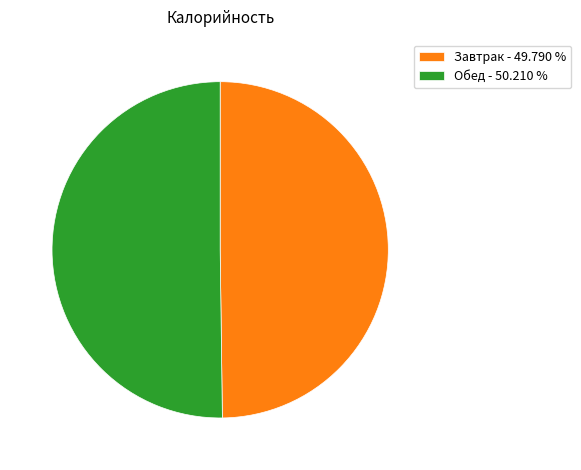

Approximately how many times larger is the value at Завтрак - 49.790 % compared to Обед - 50.210 %?

1.0